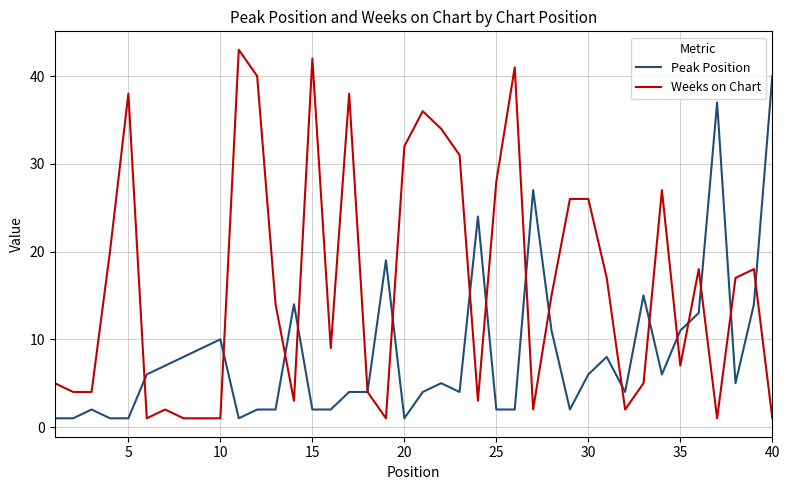

What is the highest value of the Peak Position series?

40